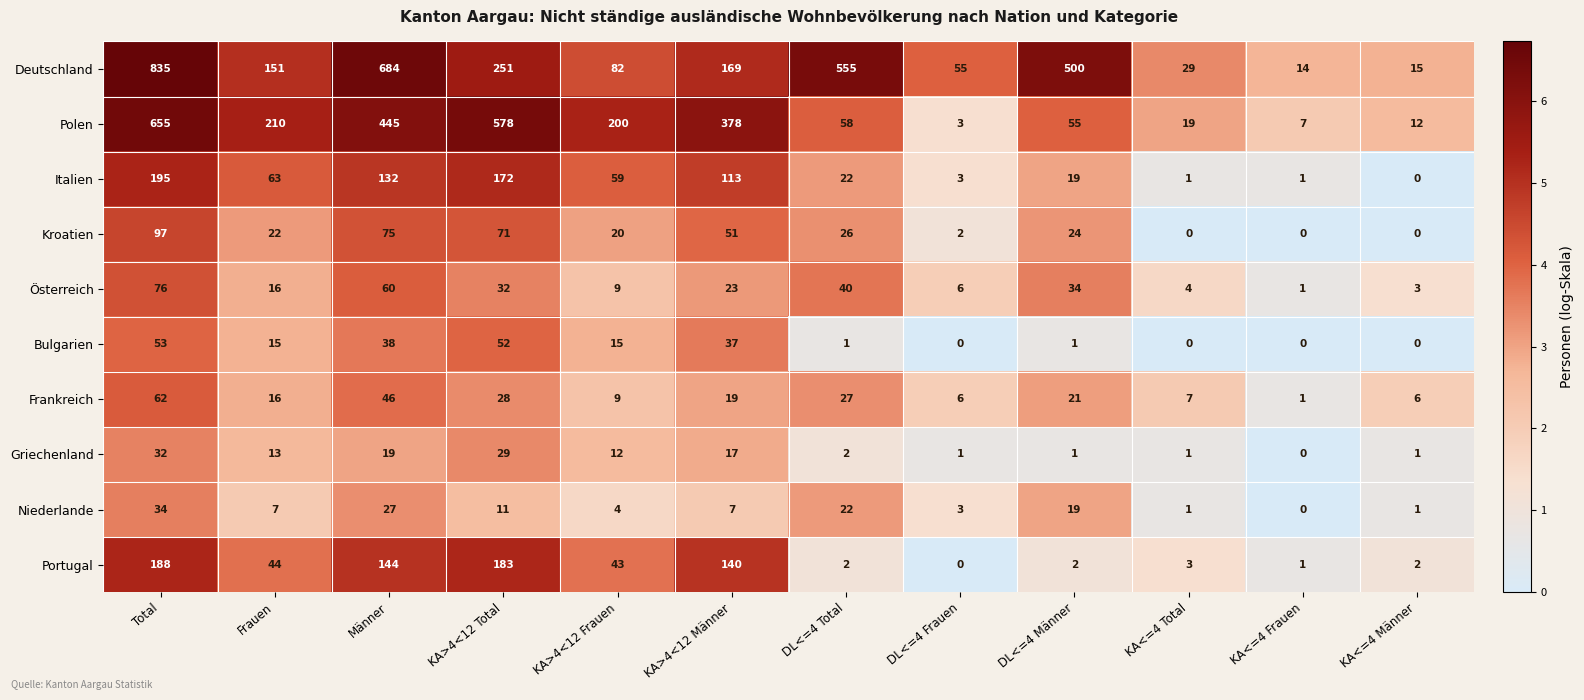

What is the sum of all Österreich values?

304